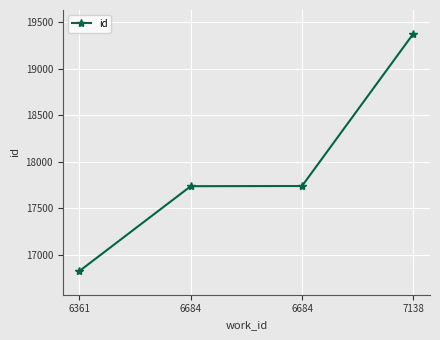

True or false: the data shows 9381 at 6361.

False